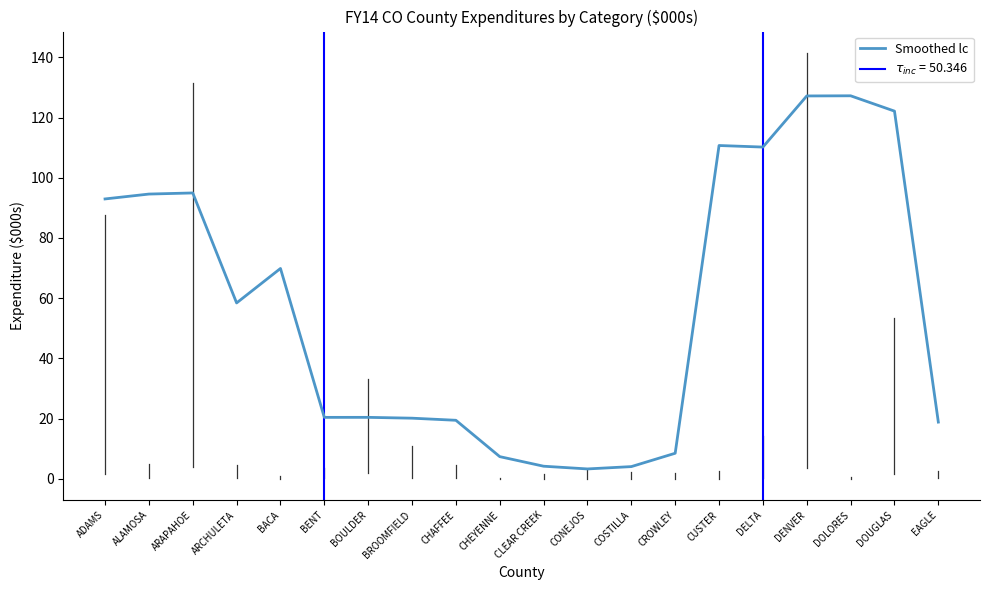

At which category does the chart reach its peak across all series?

DOLORES